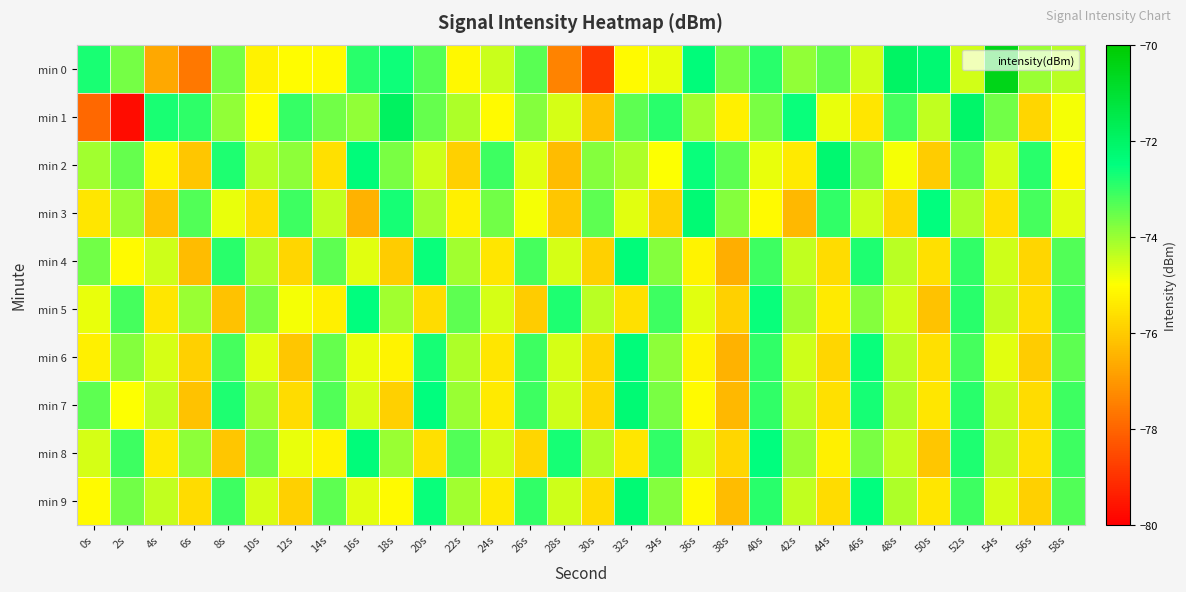

Which has a higher value, 58s or 16s?

16s